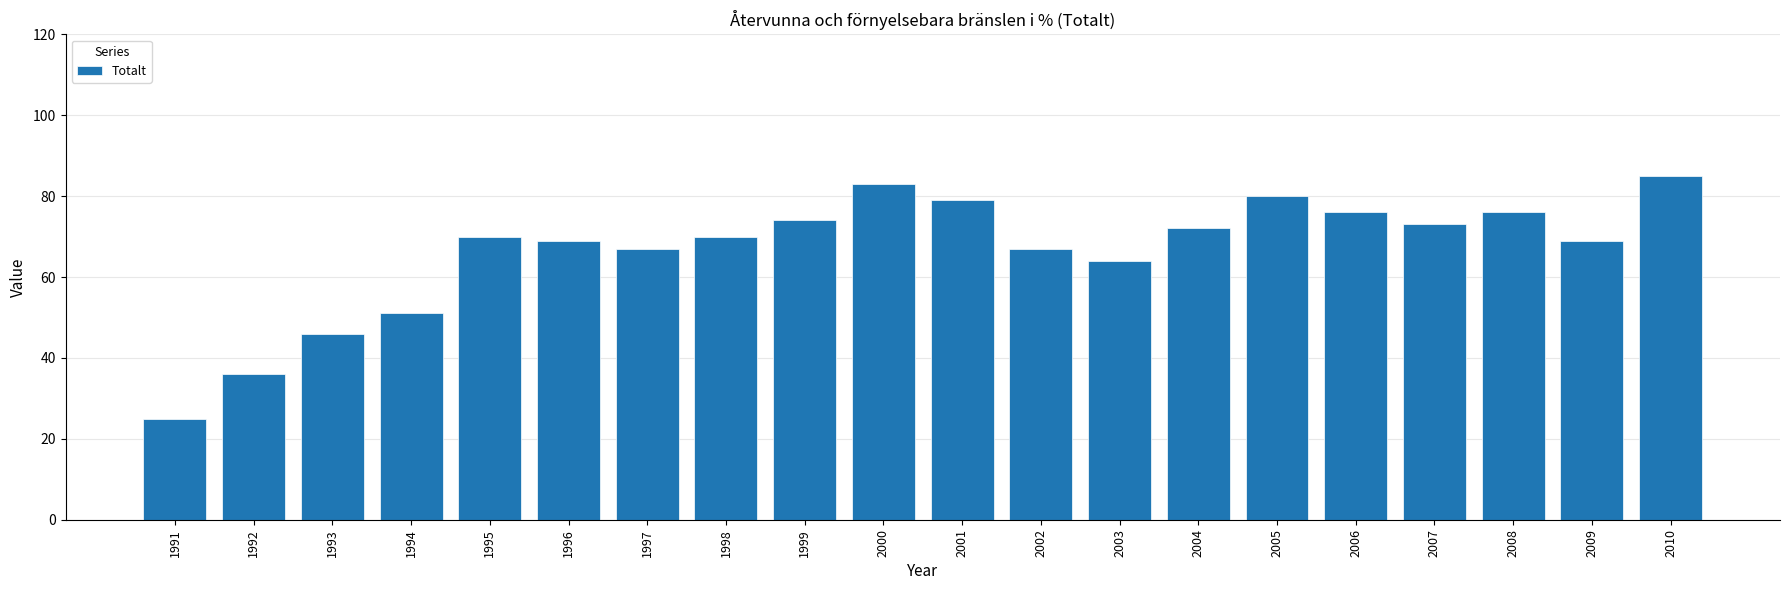

What is the value of the 1st bar from the left?

25